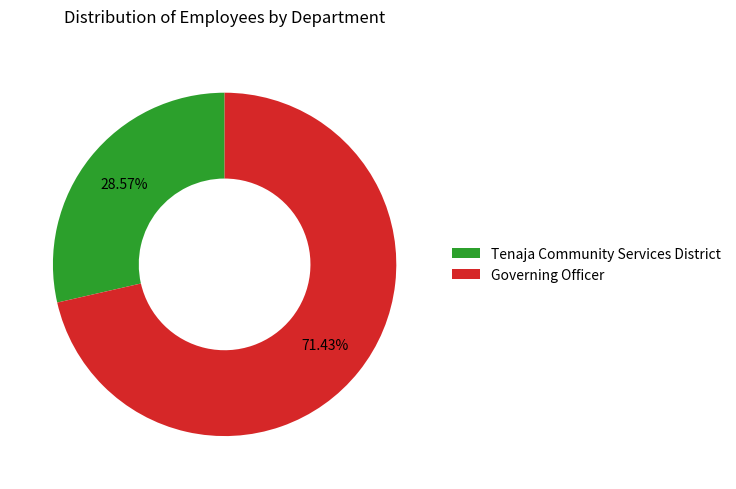

What percentage do Tenaja Community Services District and Governing Officer together represent?

100.0%